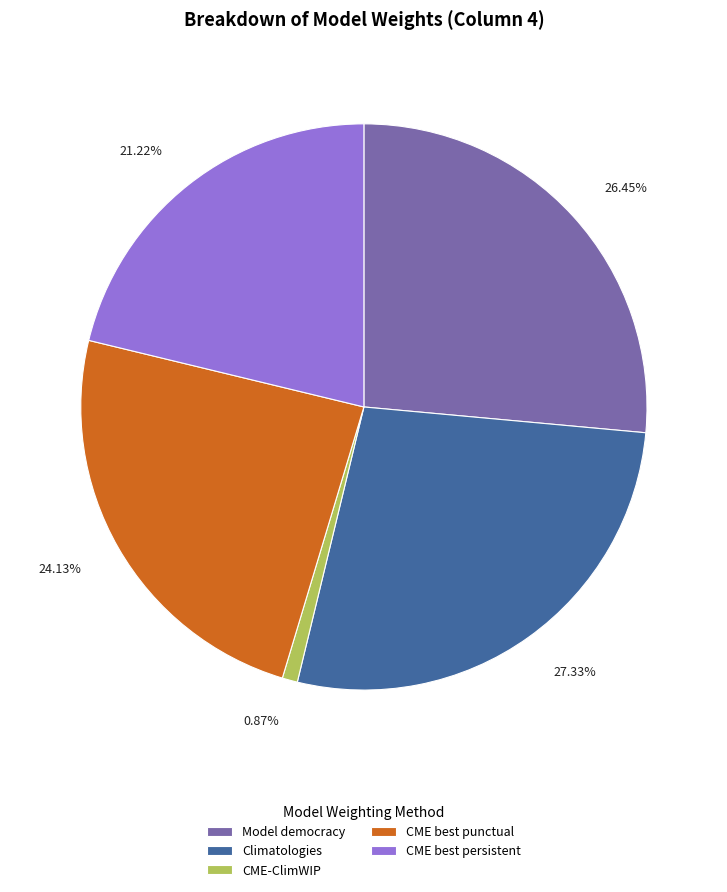

Is there any slice that represents more than half of the pie?

No